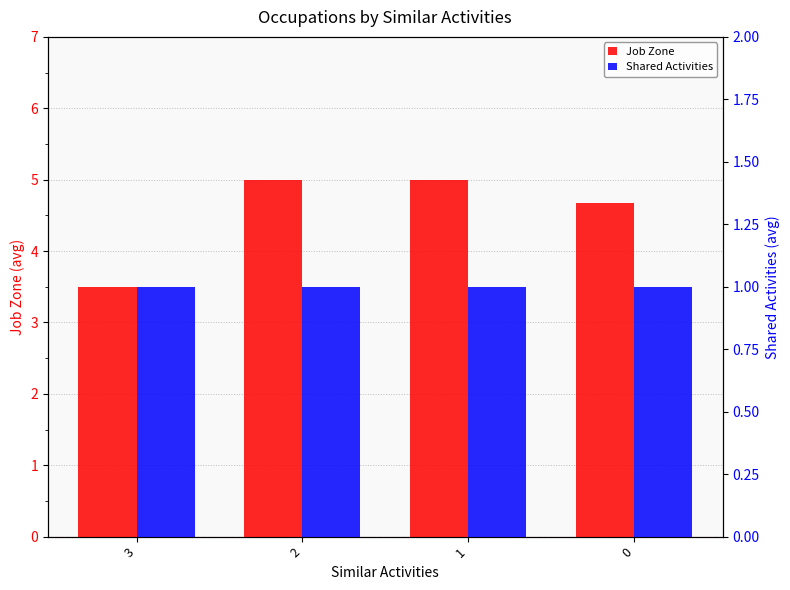

Reading right to left, extract all data points from this chart.

Job Zone: 0=4.7	1=5.0	2=5.0	3=3.5
Shared Activities: 0=1.0	1=1.0	2=1.0	3=1.0